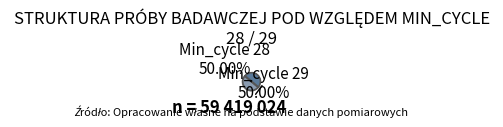

Do Min_cycle 29 50.00% and Min_cycle 28 50.00% together represent more than half of the pie?

Yes